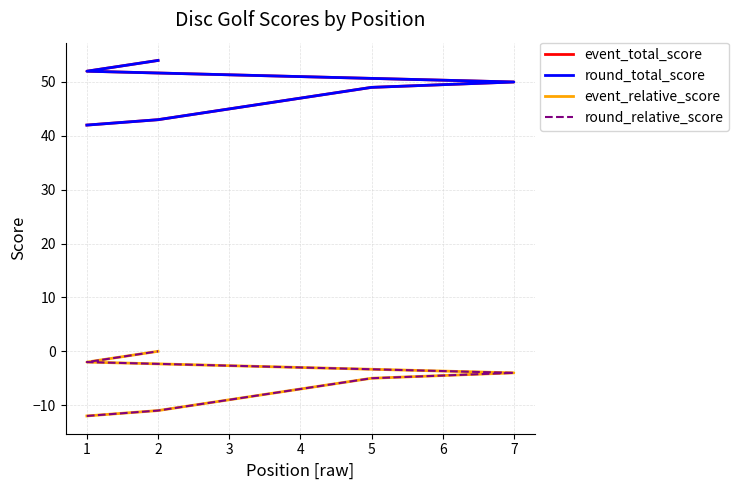

Between 4 and 1, which is larger?

1